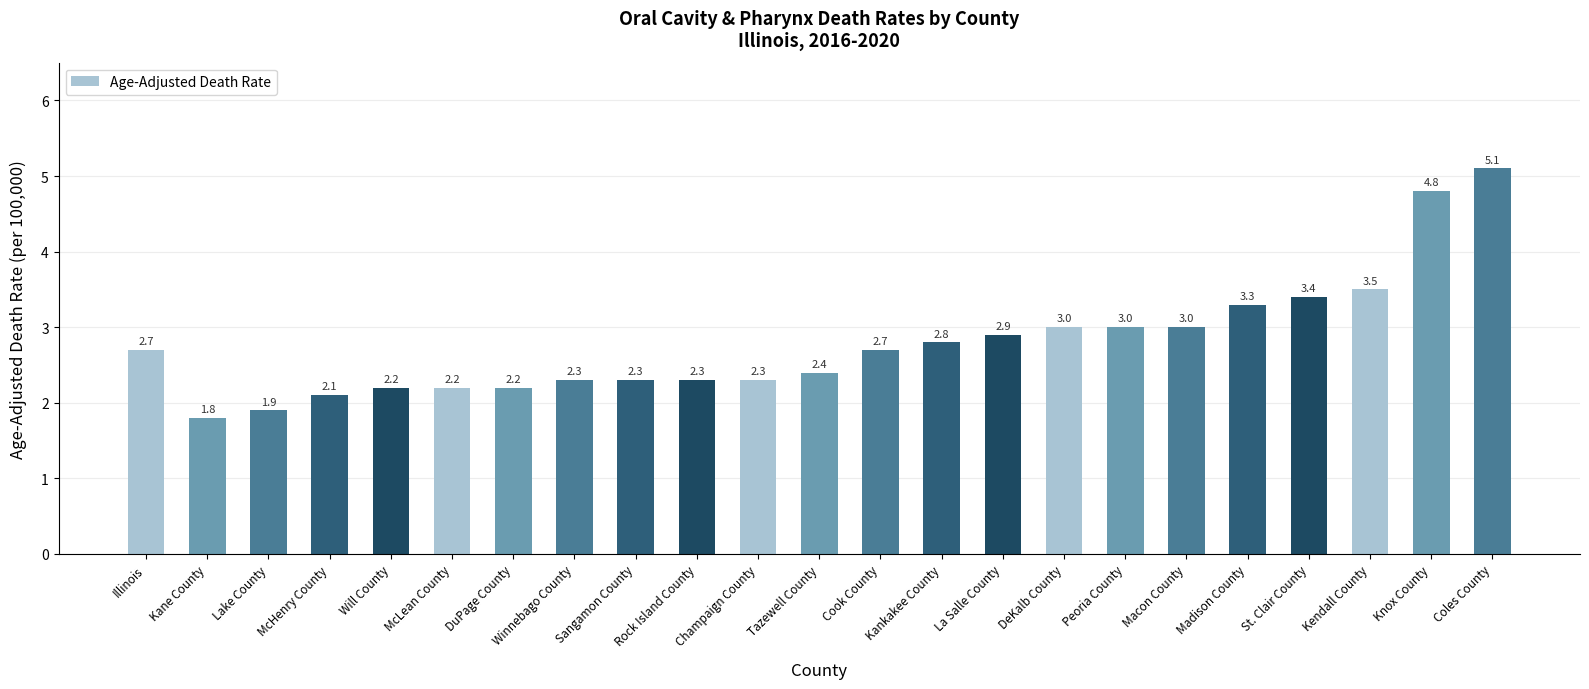

Reading left to right, what are all the values shown in this chart?

Illinois=2.7	Kane County=1.8	Lake County=1.9	McHenry County=2.1	Will County=2.2	McLean County=2.2	DuPage County=2.2	Winnebago County=2.3	Sangamon County=2.3	Rock Island County=2.3	Champaign County=2.3	Tazewell County=2.4	Cook County=2.7	Kankakee County=2.8	La Salle County=2.9	DeKalb County=3.0	Peoria County=3.0	Macon County=3.0	Madison County=3.3	St. Clair County=3.4	Kendall County=3.5	Knox County=4.8	Coles County=5.1